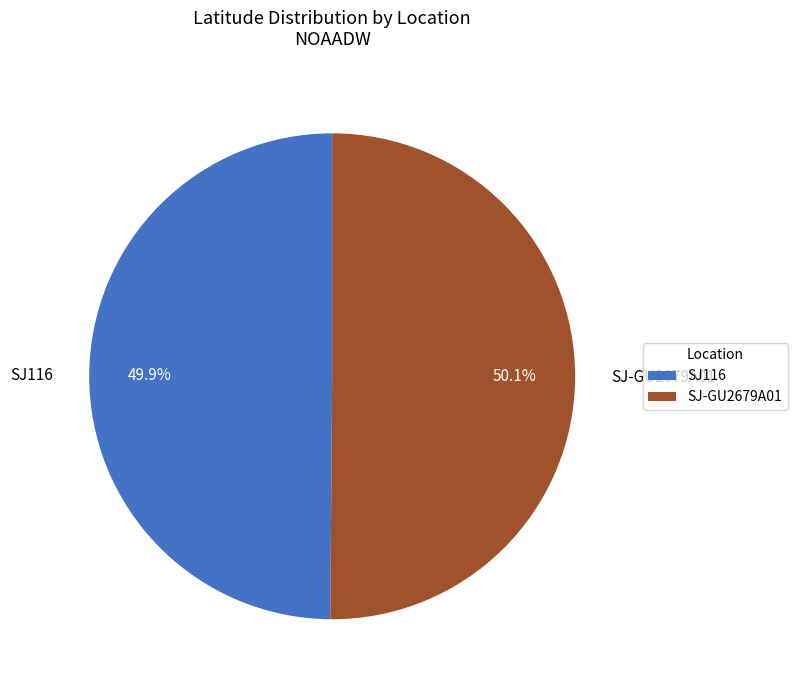

What is the ratio of the value at SJ116 to the value at SJ-GU2679A01?

1.0